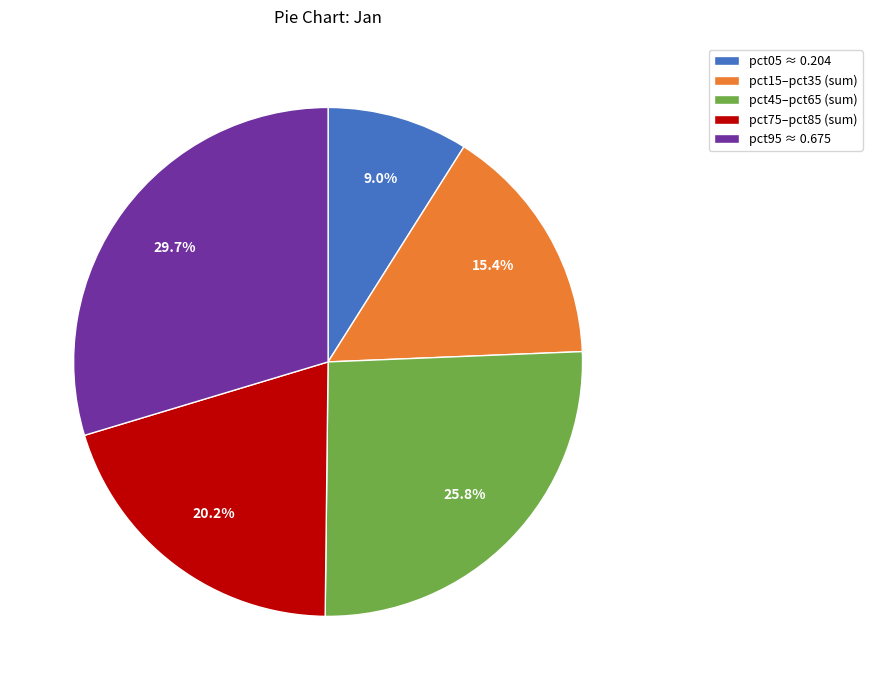

Does any single category account for the majority?

No